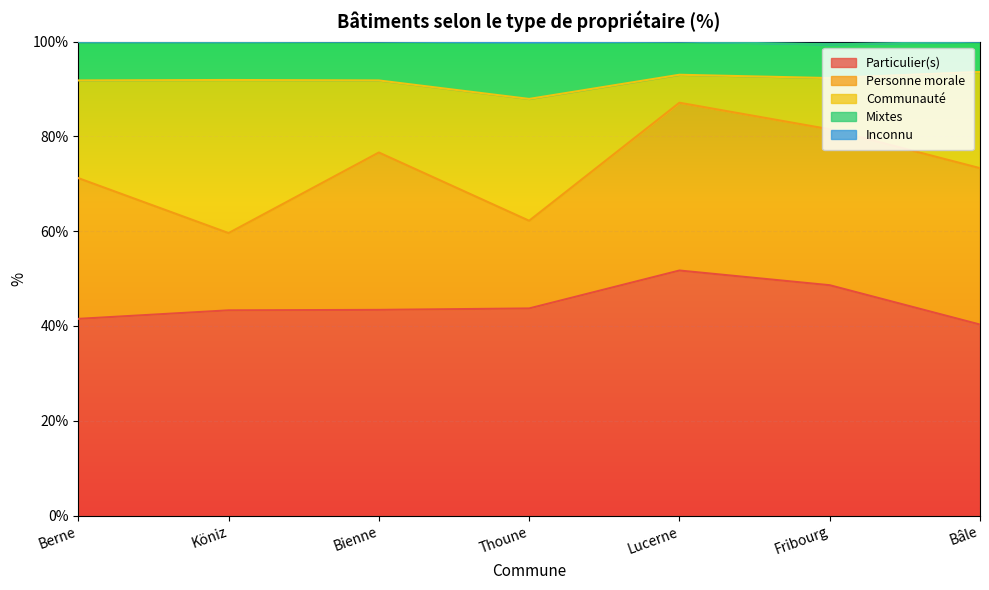

What is the value of the Inconnu point at the 2nd from the left?

99.9